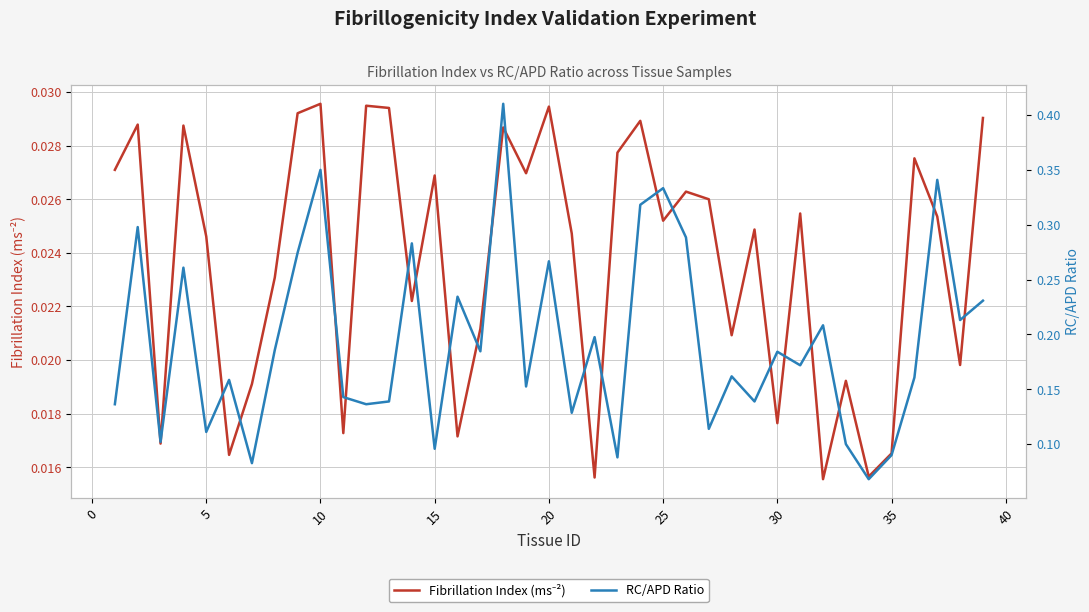

How many RC/APD Ratio values are between 0 and 1?

39